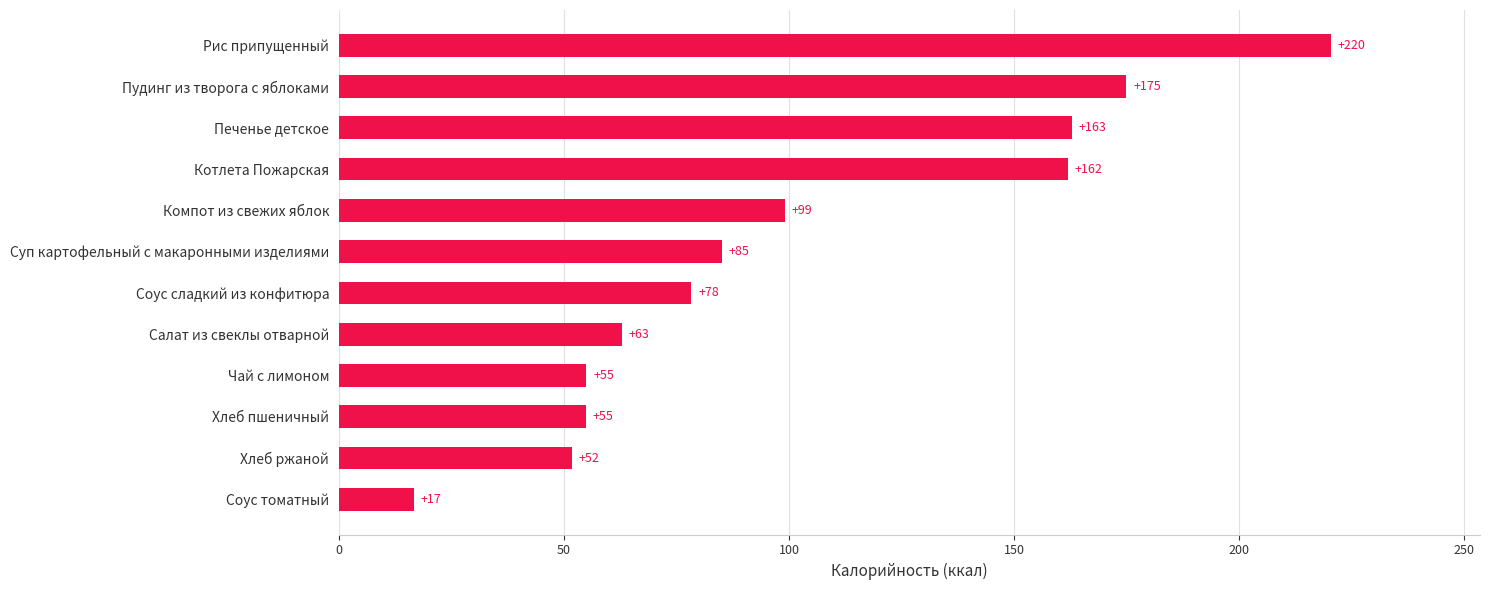

Approximately how many times larger is the value at Суп картофельный с макаронными изделиями compared to Котлета Пожарская?

0.5